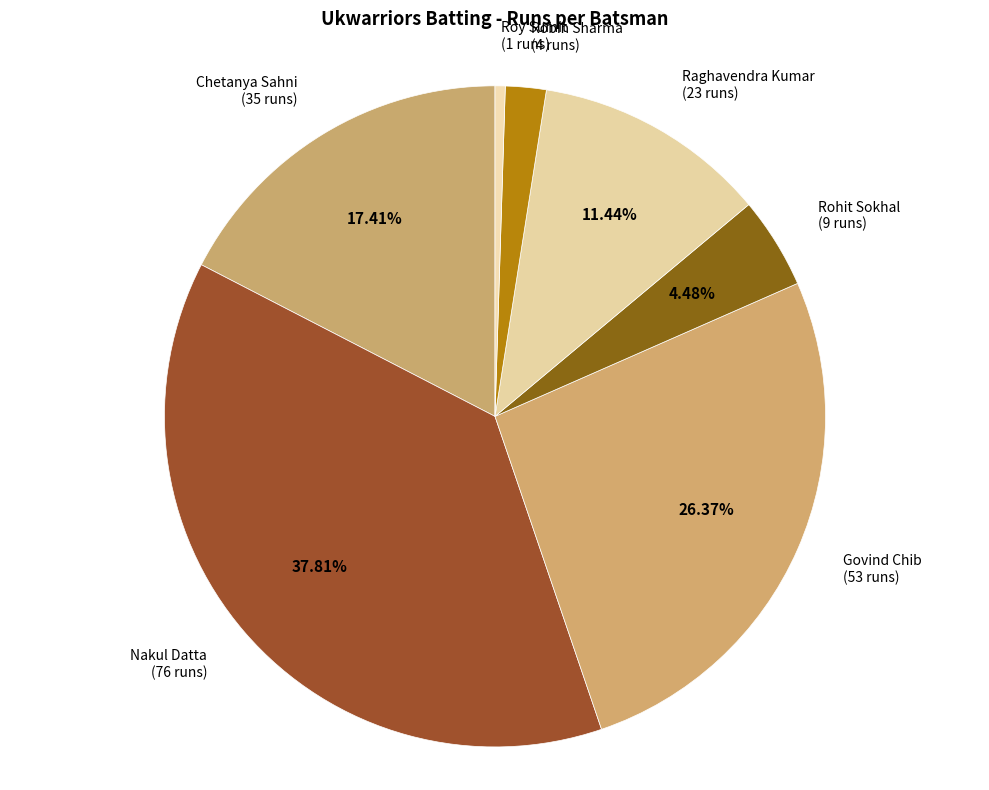

Rank the categories by value from highest to lowest.

Nakul Datta, Govind Chib, Chetanya Sahni, Raghavendra Kumar, Rohit Sokhal, Robin Sharma, Roy Sumit